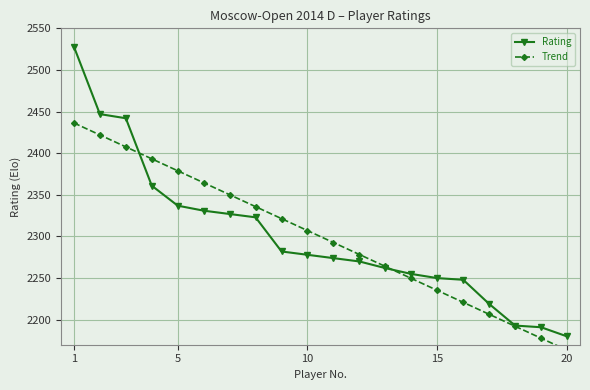

Rank the series at 11 from lowest to highest value.

Rating, Trend